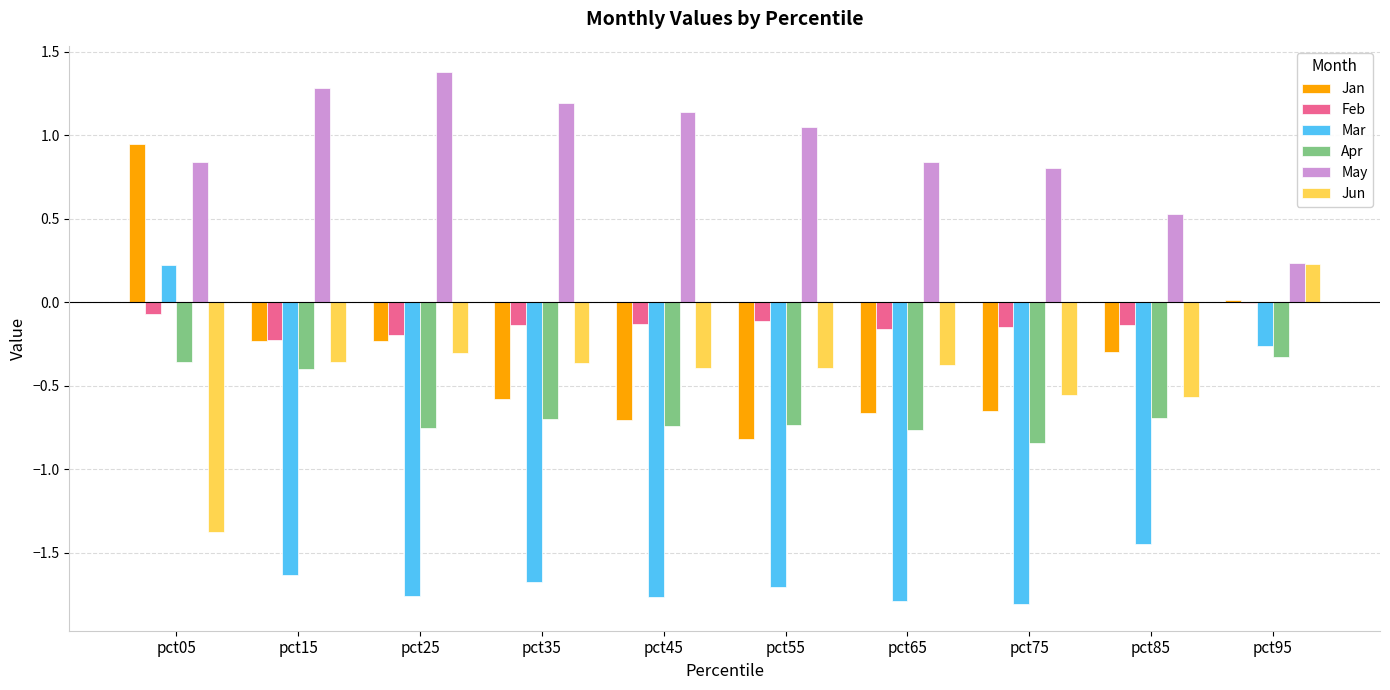

True or false: Mar has a value of -2.7 at pct35.

False